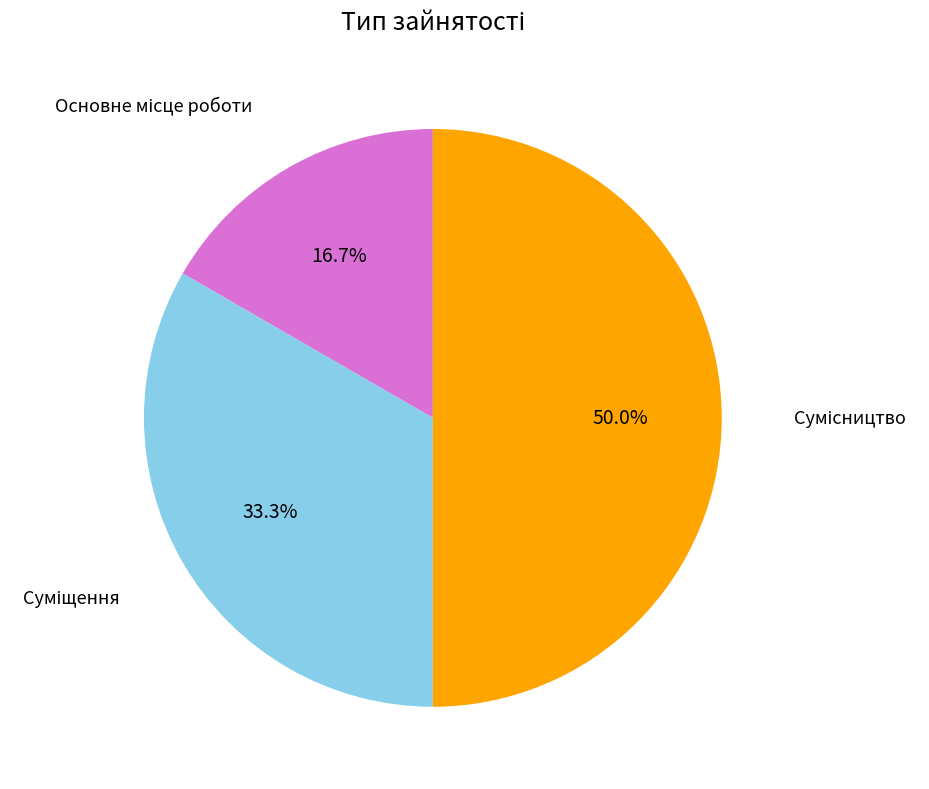

How many segments does this pie chart have?

3